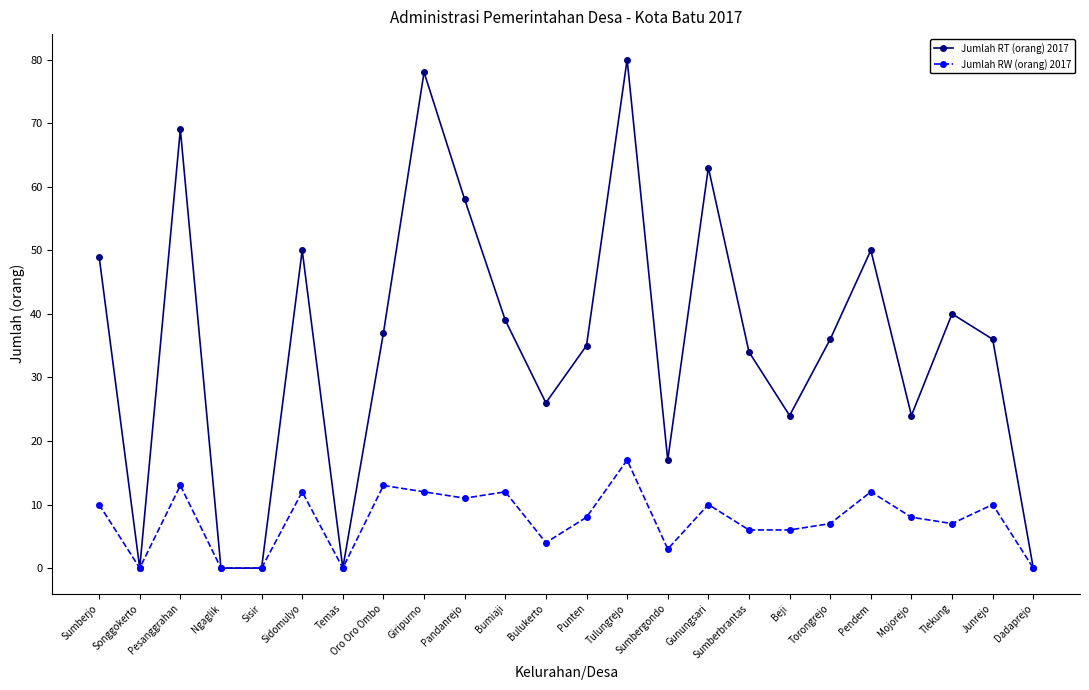

At which label does Jumlah RT (orang) 2017 first exceed 36?

Sumberjo